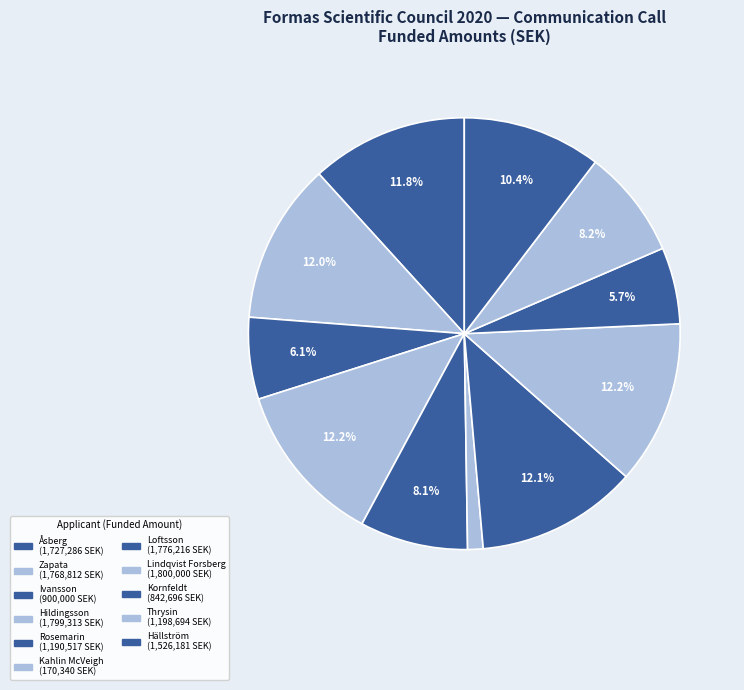

How many segments does this pie chart have?

11